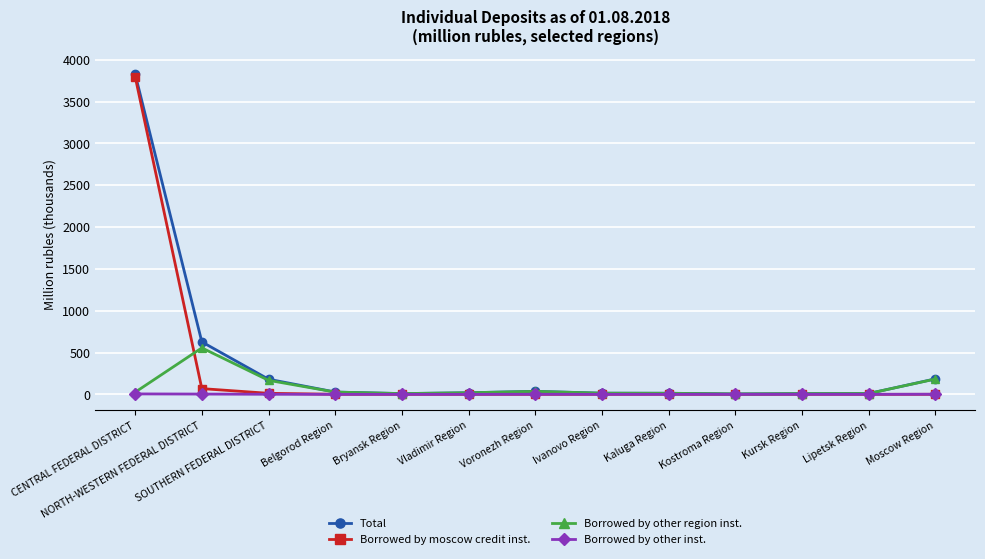

What is the maximum value shown in the chart?

3828.2